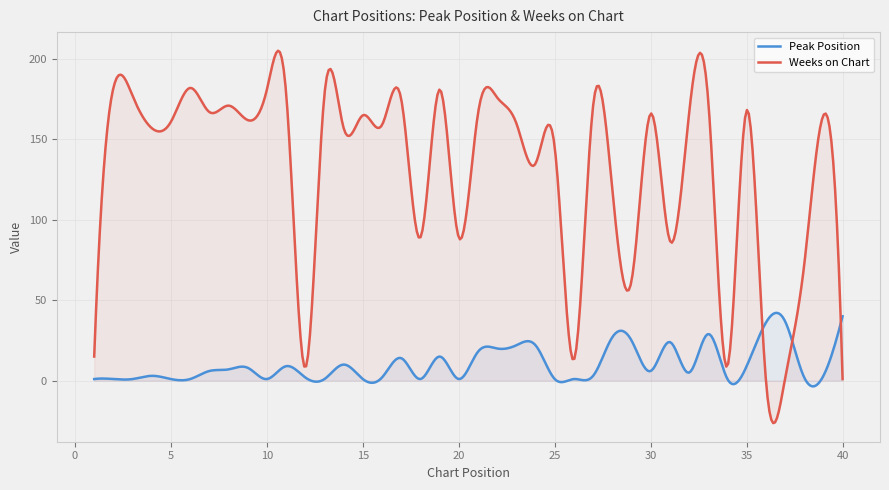

What is the value of the Peak Position point at the 9th from the left?

8